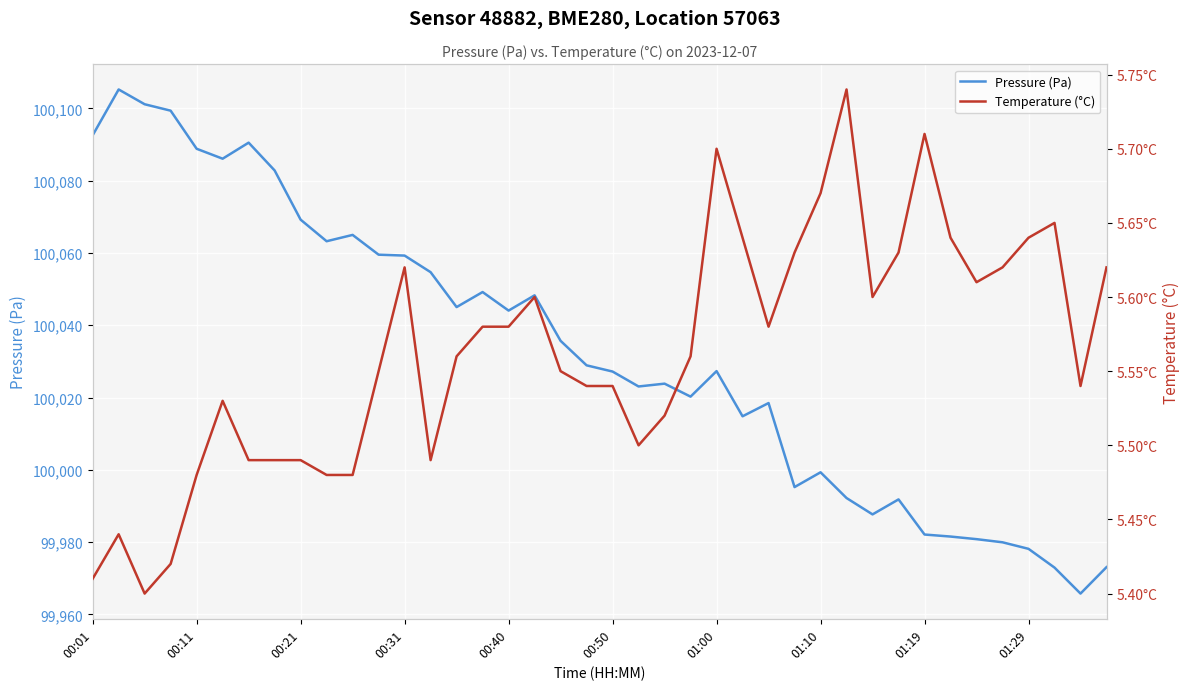

Where does the Pressure (Pa) series first go above 100028?

00:01